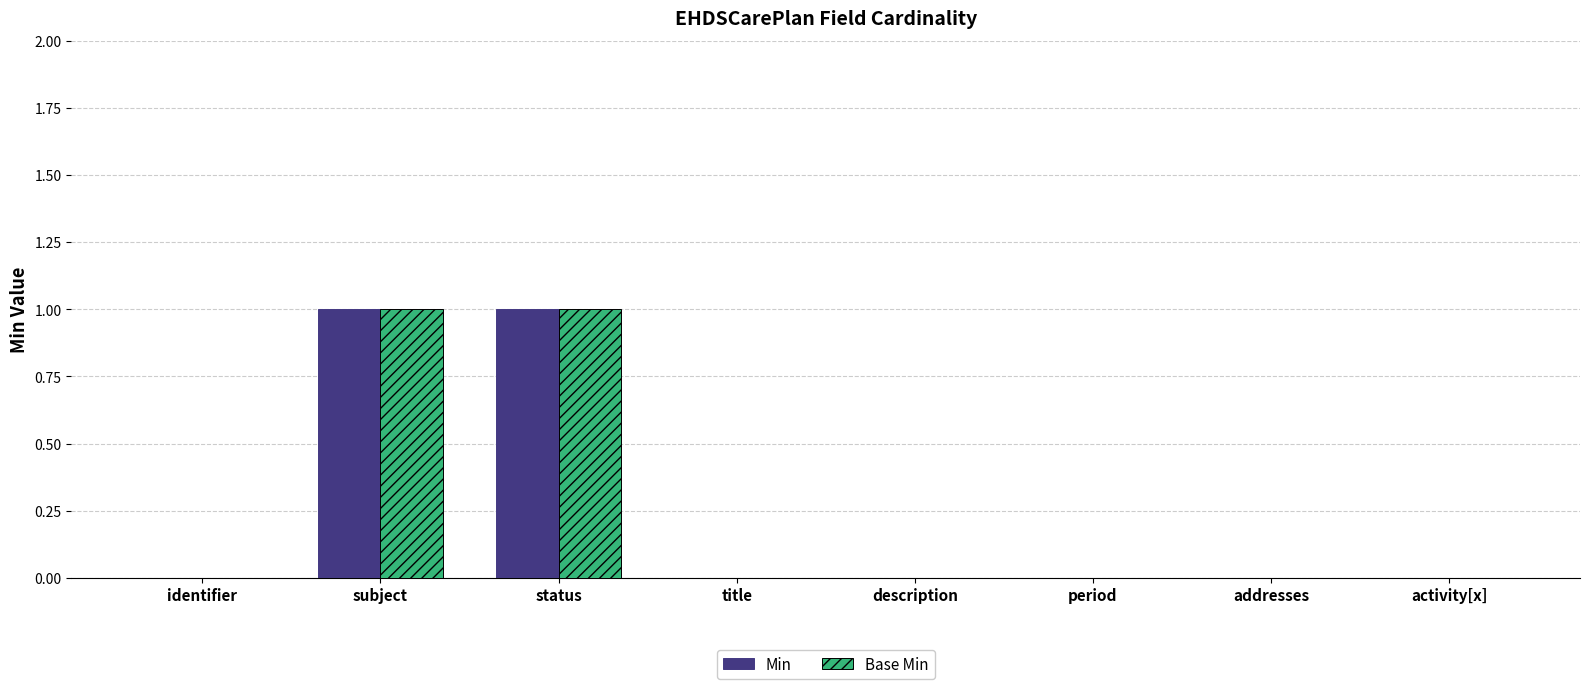

The value of Min at status is 1. True or false?

True